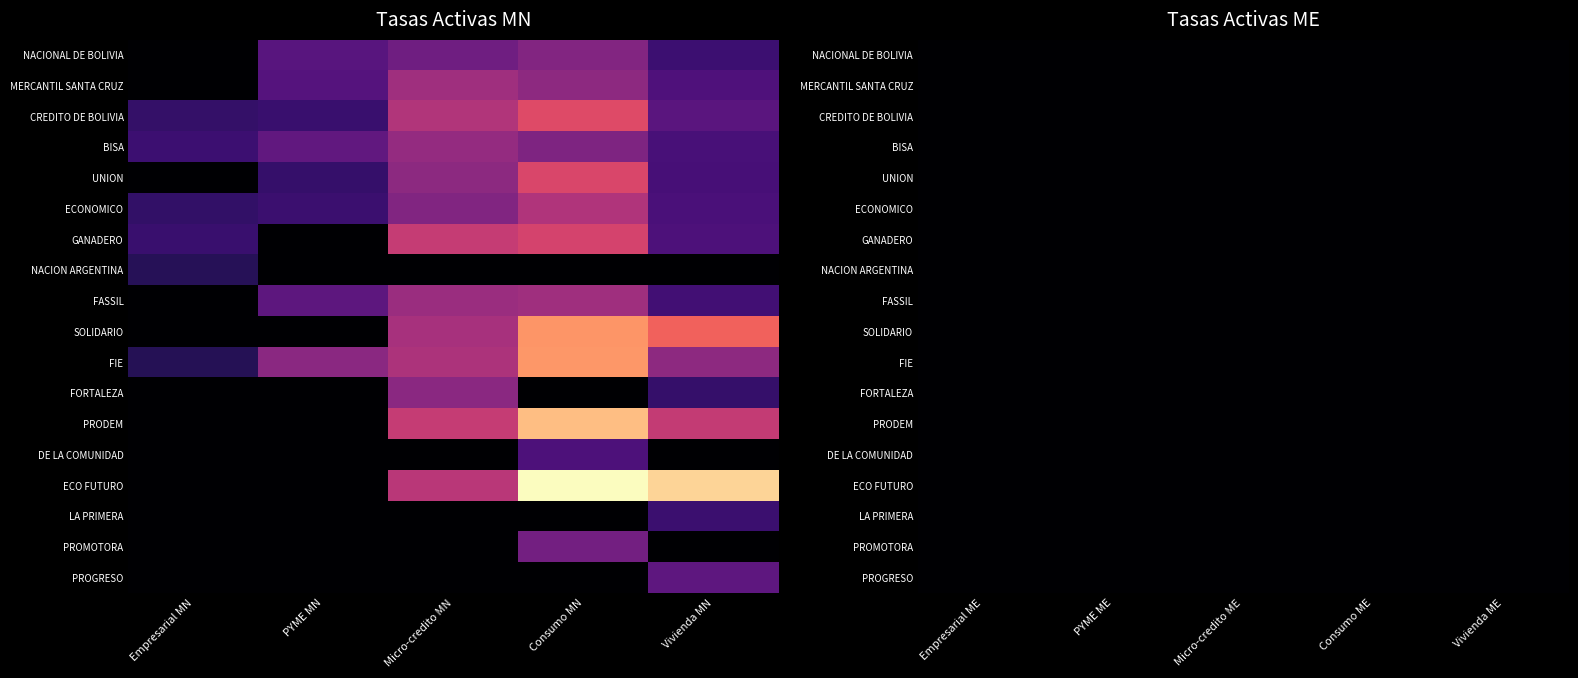

How many positive values does the ECONOMICO series have?

5